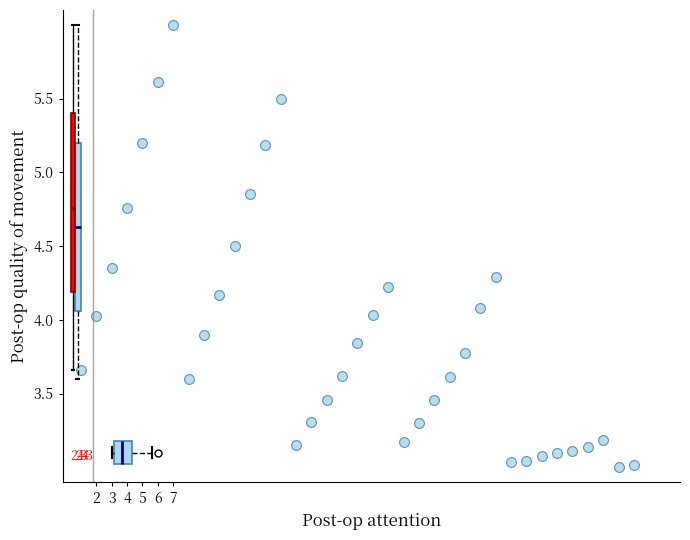

What is the range of X values (max minus min)?

36.0